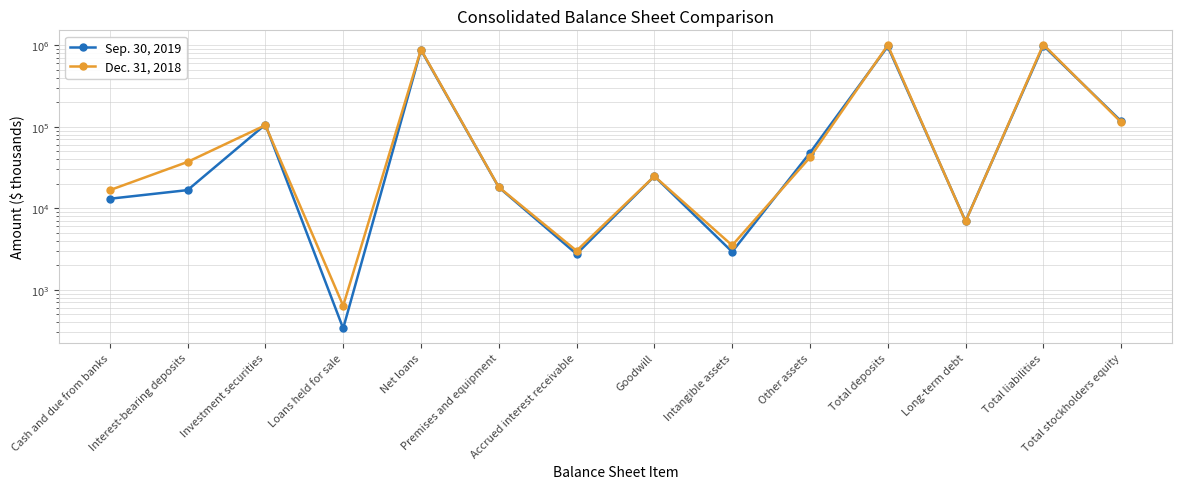

Reading left to right, transcribe all the data shown in this chart.

Sep. 30, 2019: 13108	16733	106637	336	876409	18115	2751	24754	2927	47989	969583	6951	992504	117255
Dec. 31, 2018: 16708	37108	104677	637	886836	18208	3010	24754	3509	42156	1004593	6892	1023693	113910